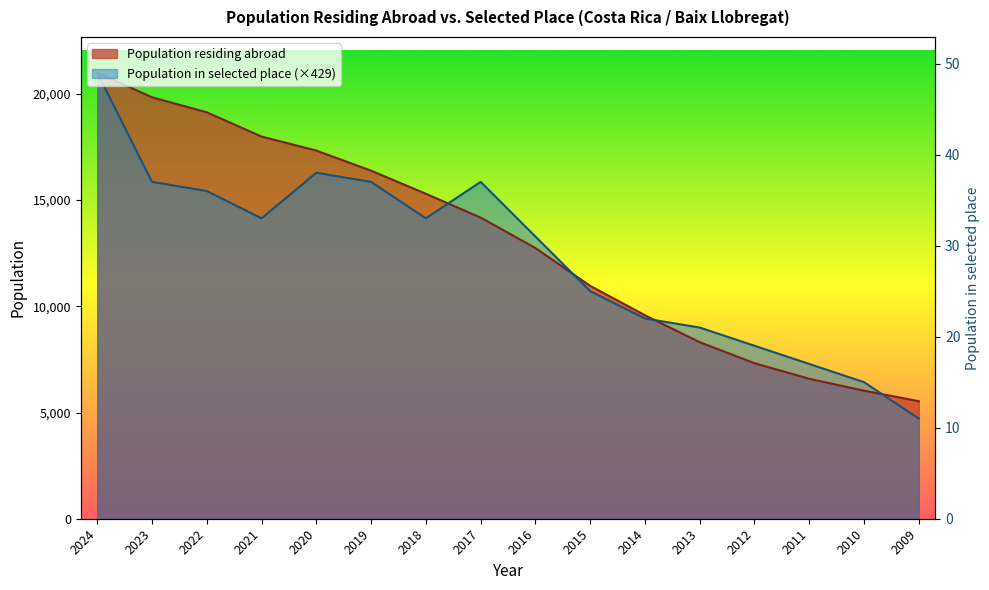

The value of Population in selected place at 2015 is 10712.8. True or false?

True